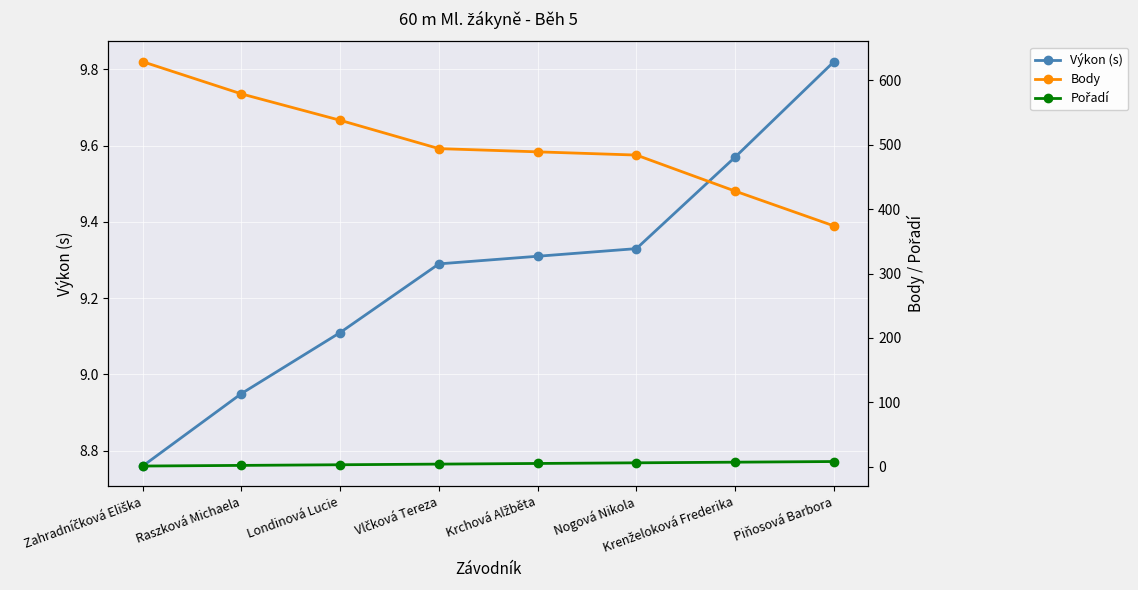

True or false: Pořadí has a value of 8.0 at Piňosová Barbora.

True